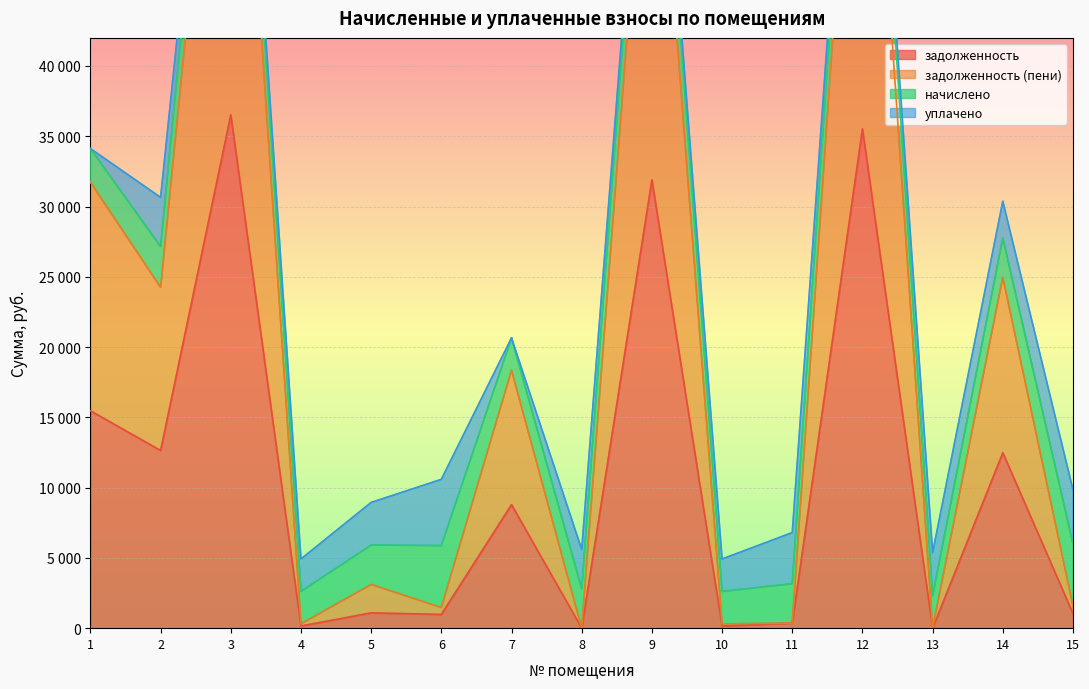

How many values in the задолженность (пени) series exceed 3109?

8